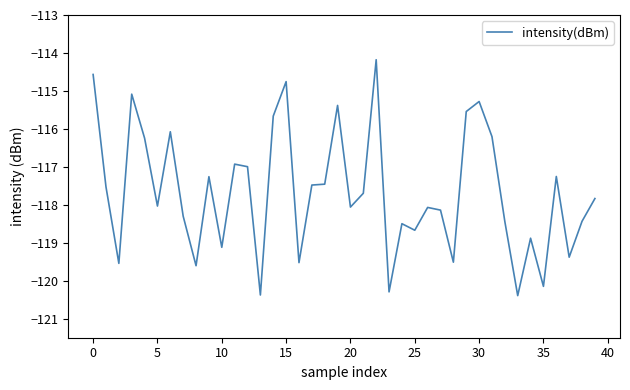

What is the smallest value displayed?

-120.4